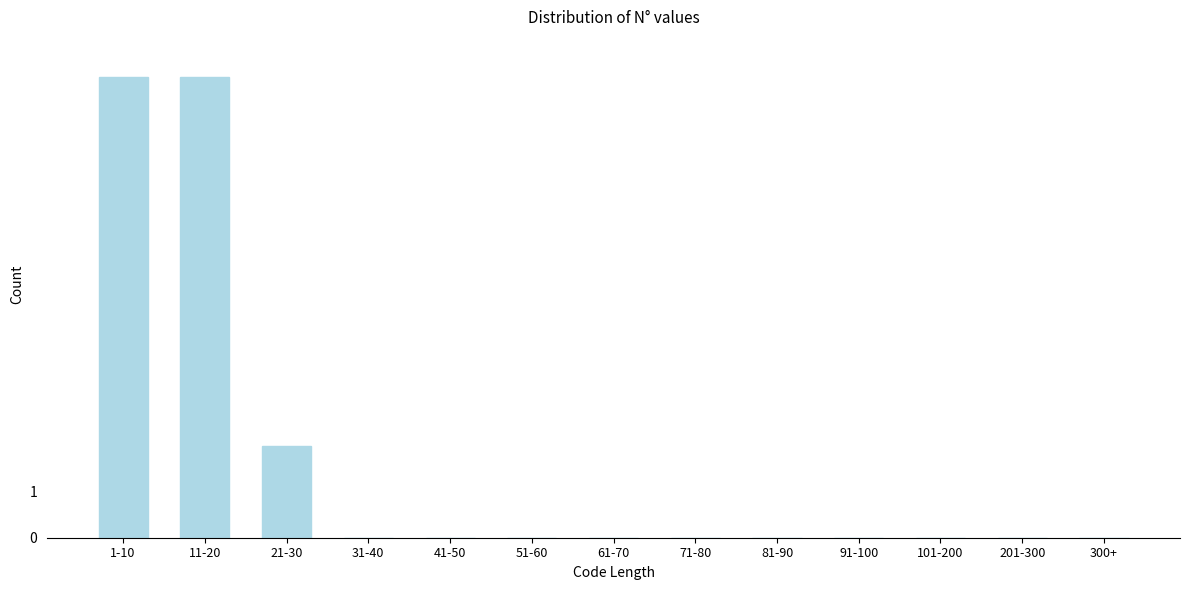

Reading left to right, list all the values displayed in this chart.

1-10=10	11-20=10	21-30=2	31-40=0	41-50=0	51-60=0	61-70=0	71-80=0	81-90=0	91-100=0	101-200=0	201-300=0	300+=0